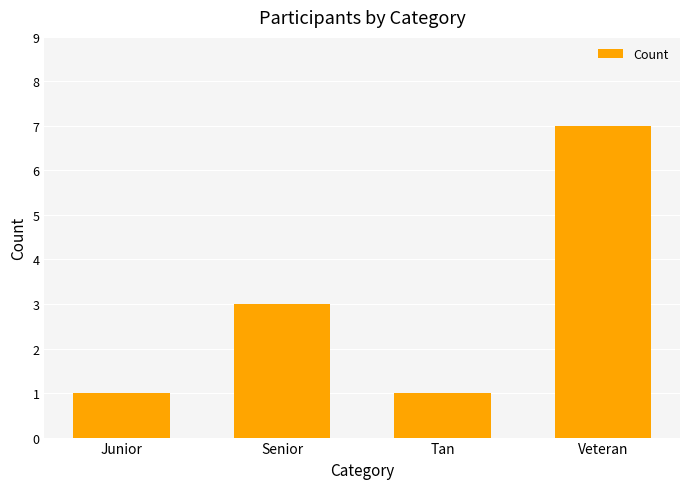

Reading left to right, what are all the values shown in this chart?

Junior=1	Senior=3	Tan=1	Veteran=7